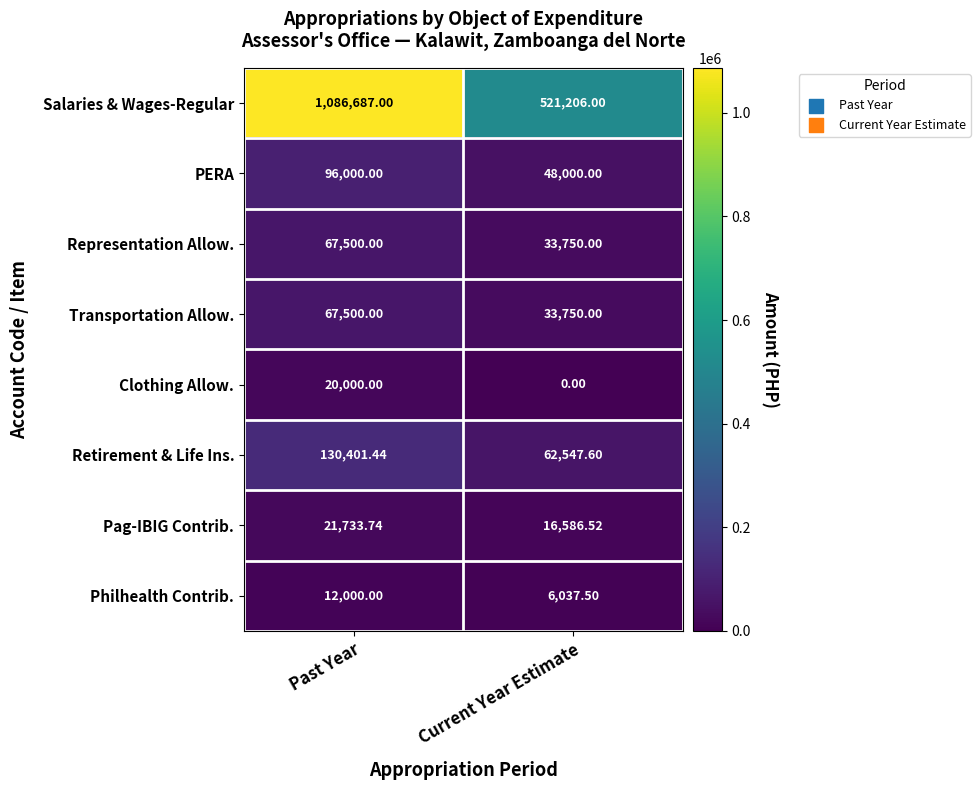

What is the total value across all series at Past Year?

1501822.2